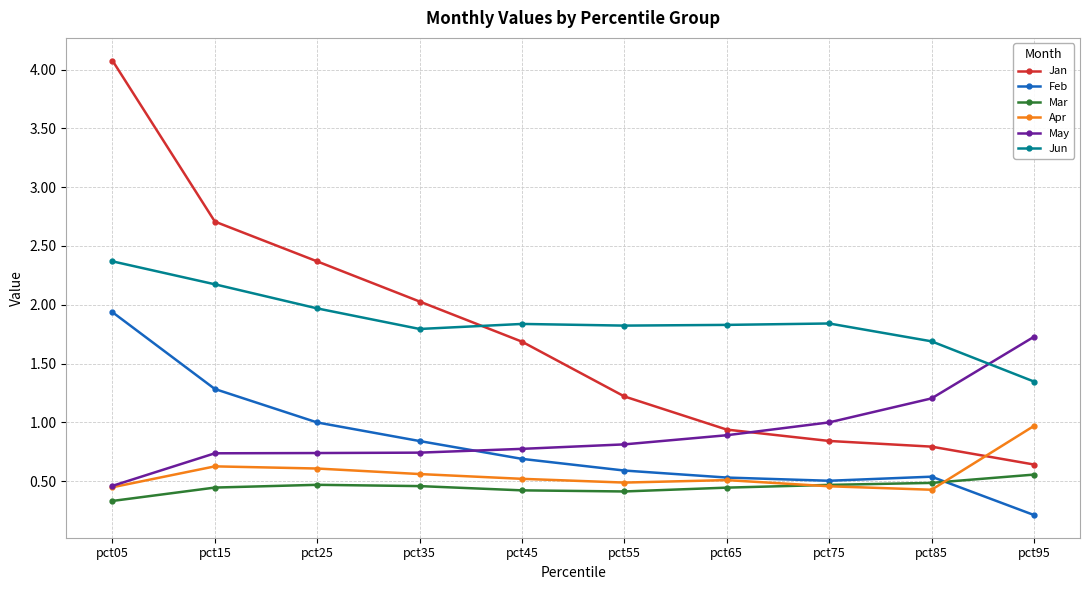

Where is the first local minimum for Jun?

pct35